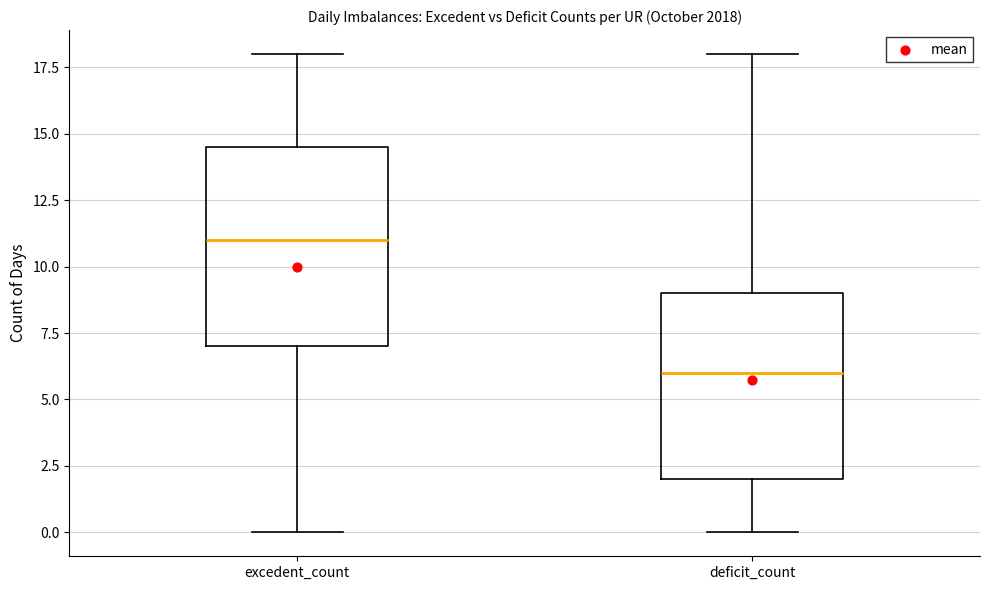

Comparing the boxes themselves (not the whiskers), which one is the tallest?

excedent_count